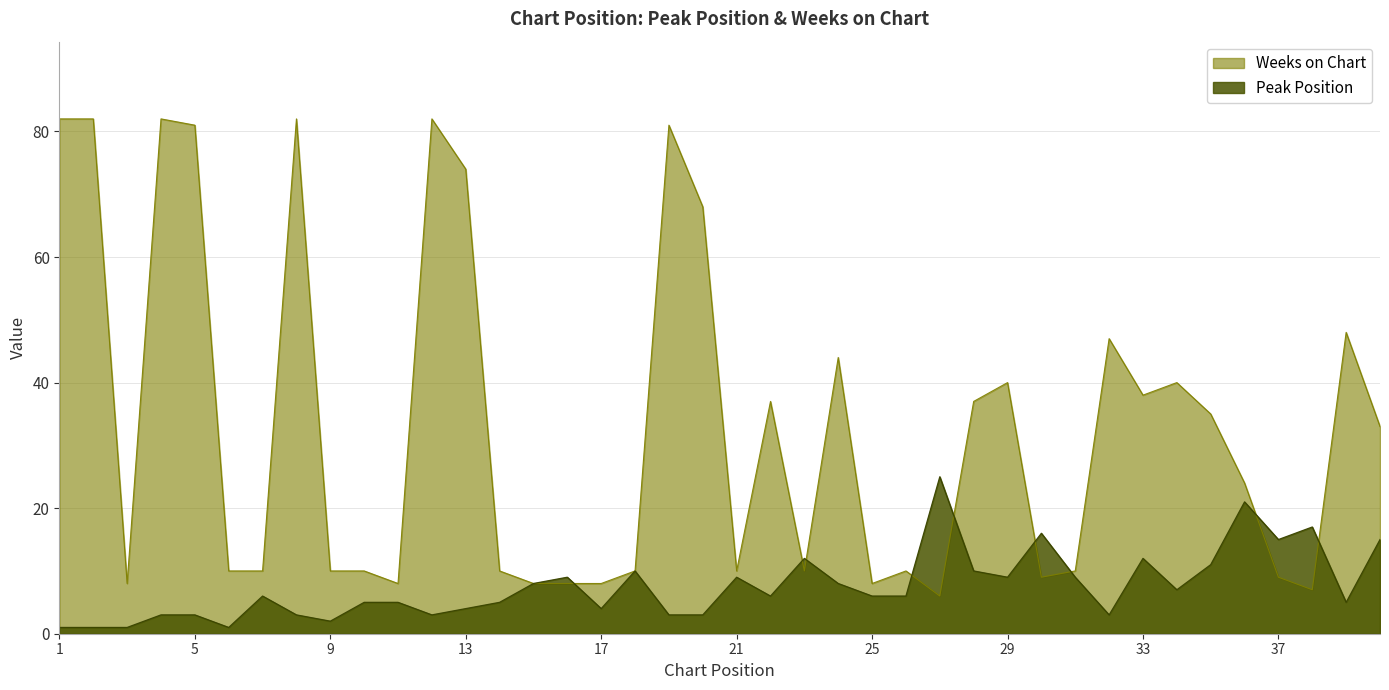

At which category is the sum across all series the highest?

4